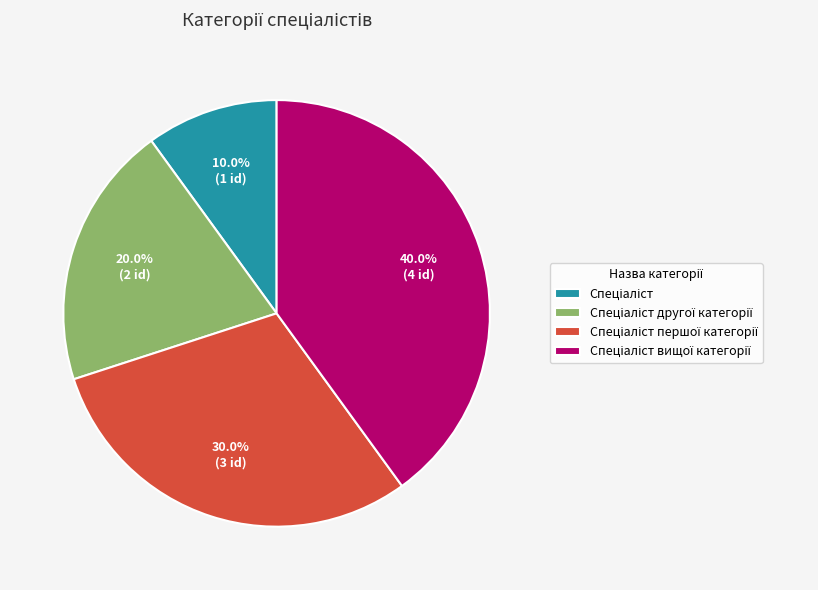

Is there a majority slice in this chart?

No